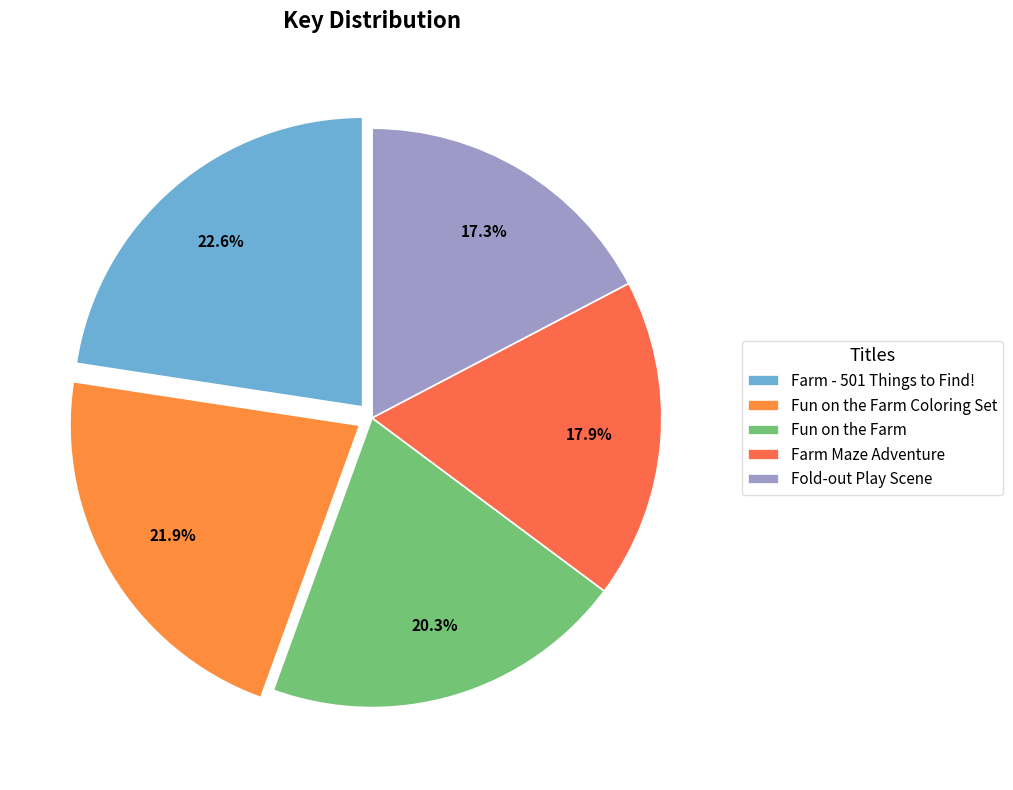

Approximately how many times larger is the value at Fun on the Farm compared to Farm - 501 Things to Find!?

0.9